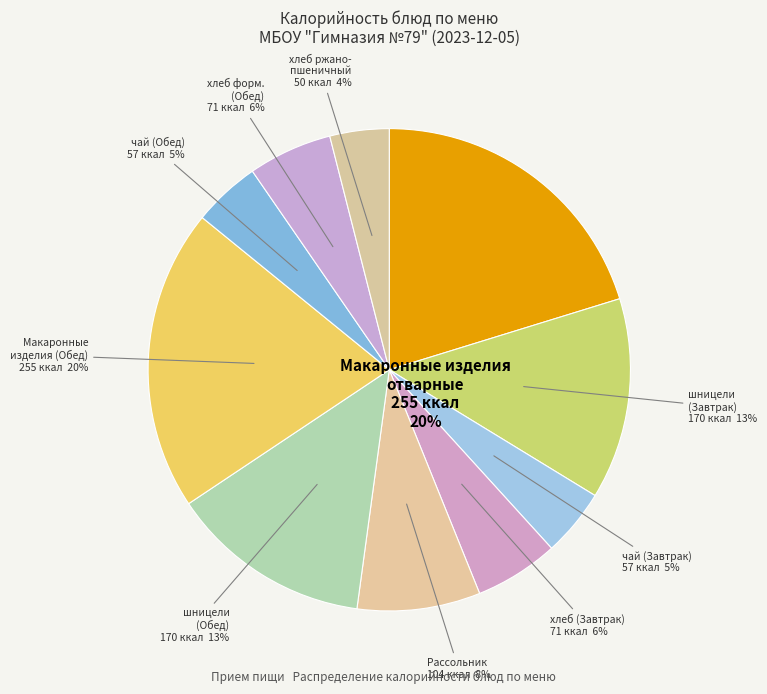

True or false: Рассольник ленинградский со сметаной accounts for 8% of the total.

True